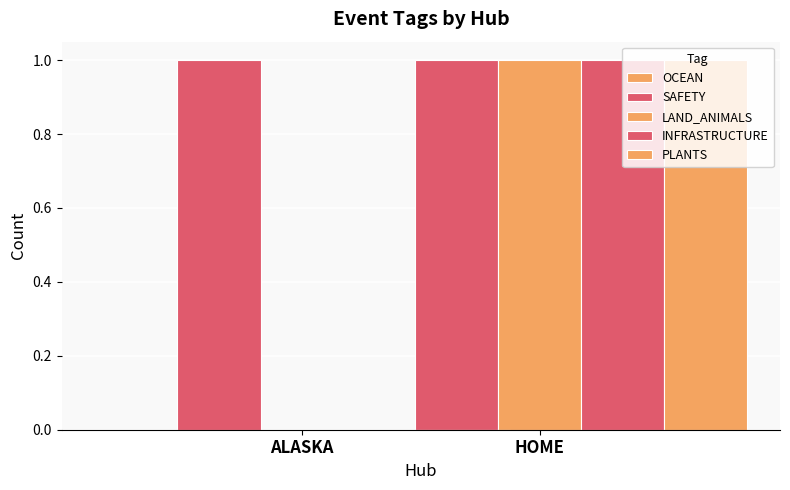

Rank the categories by SAFETY value from lowest to highest.

ALASKA, HOME